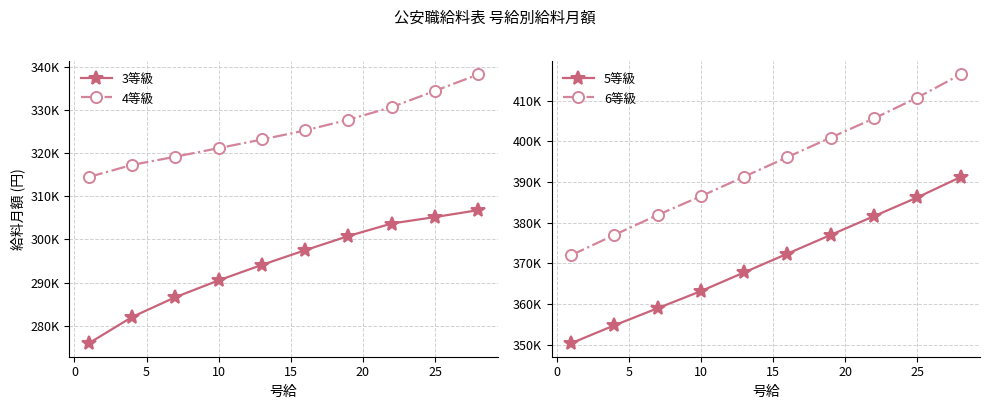

The value of 3等級 at 25 is 169665. True or false?

False